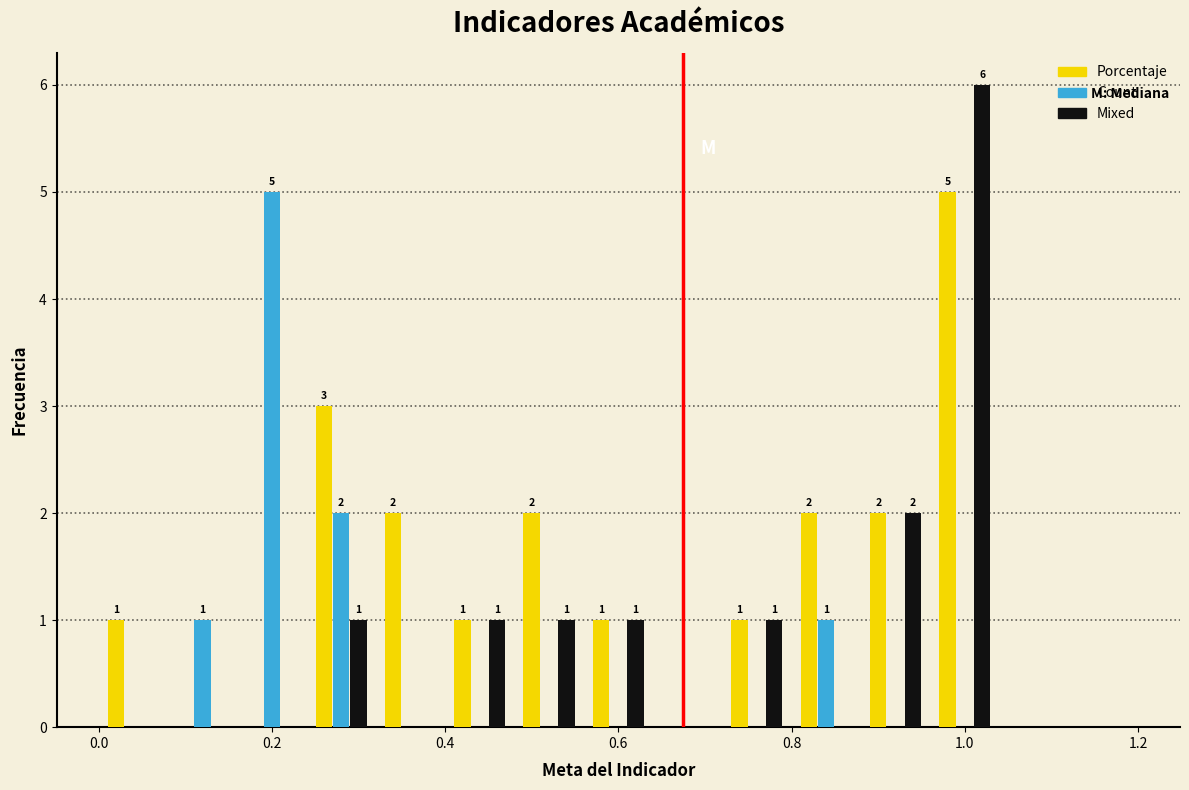

In the Mixed series, which range on the x-axis has the tallest bar?

0.96 to 1.04